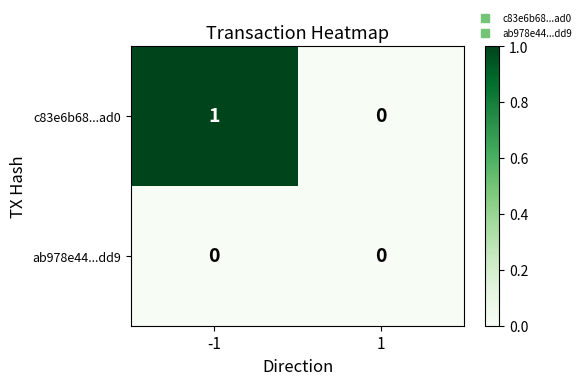

Reading right to left, extract all data points from this chart.

c83e6b68...ad0: 0	1
ab978e44...dd9: 0	0